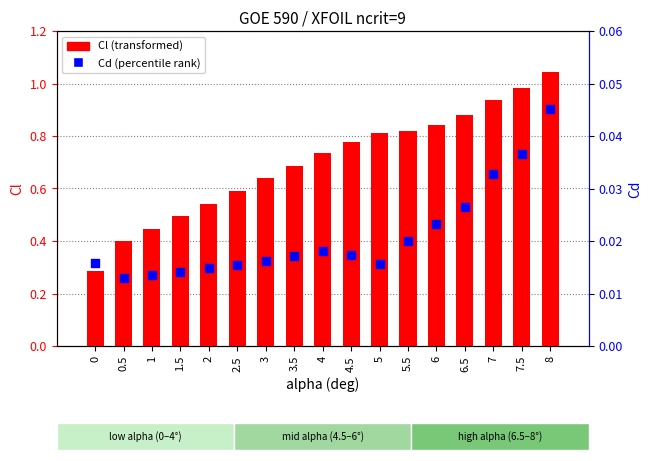

Which series contains the lowest Y value?

Cd